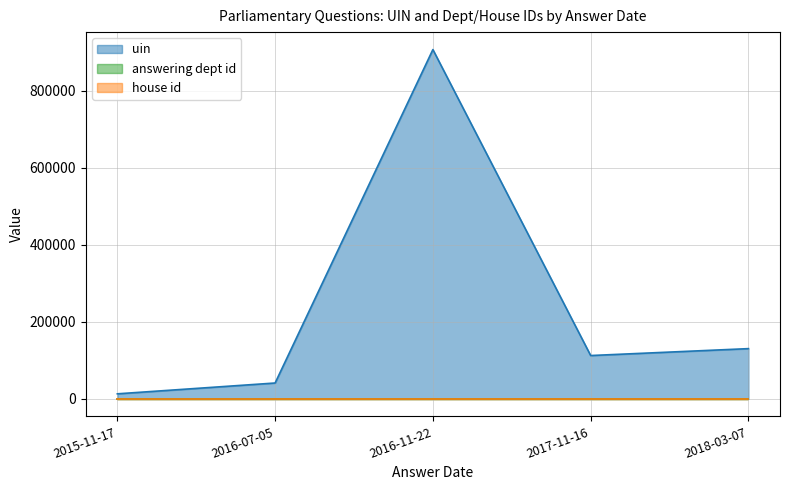

Count the number of categories in the chart.

5